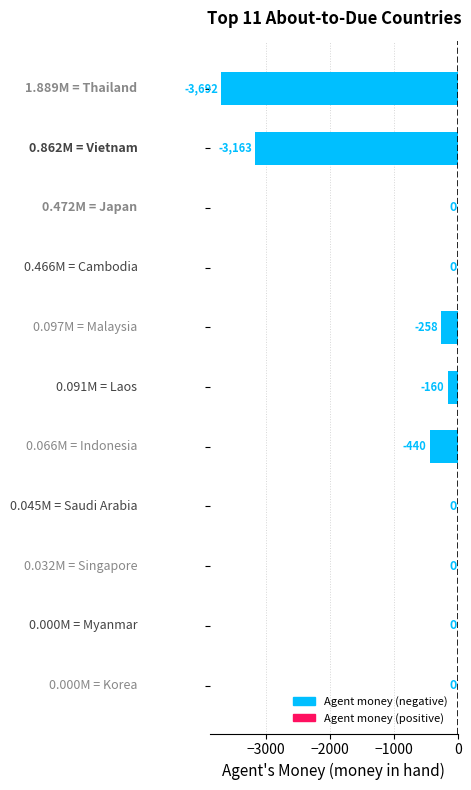

What is the sum of all values?

-7713.0